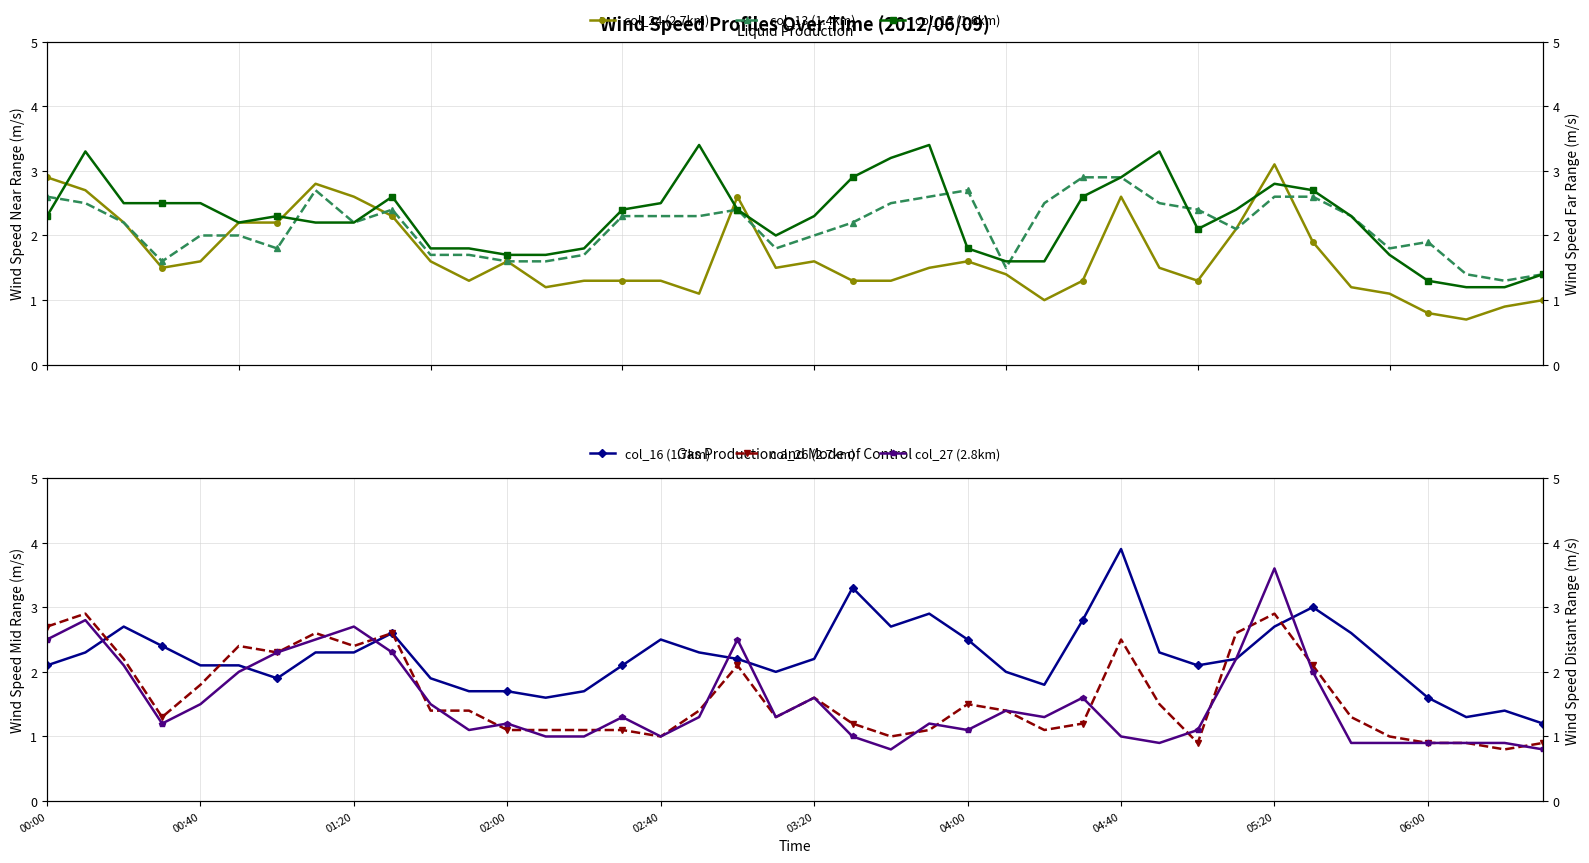

Between 04:00 and 01:20, which is larger?

04:00